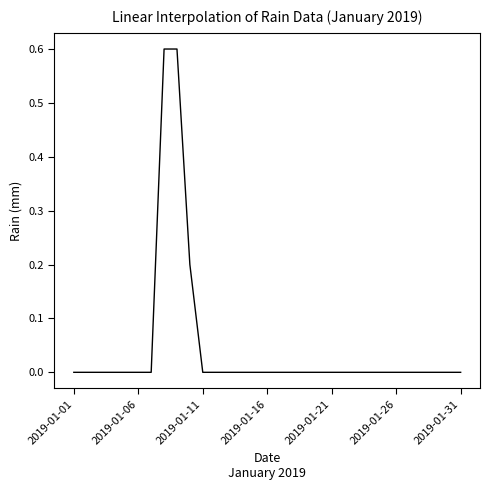

What is the greatest value displayed?

0.6